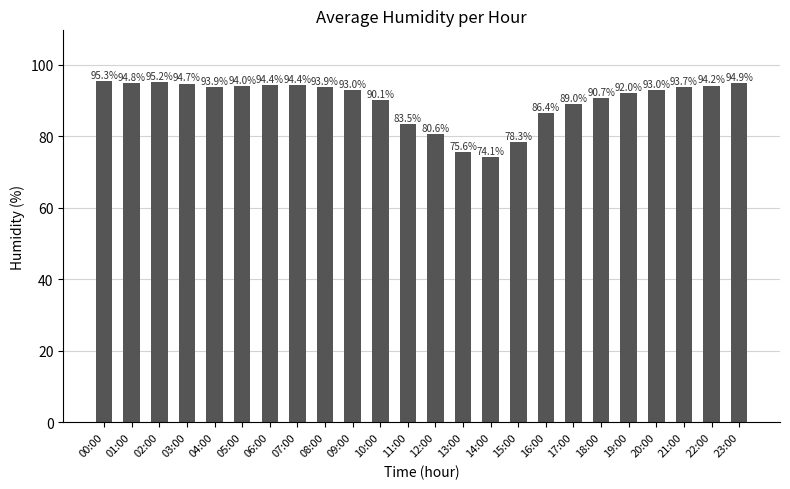

Is it true that the value at 08:00 is 93.9?

True